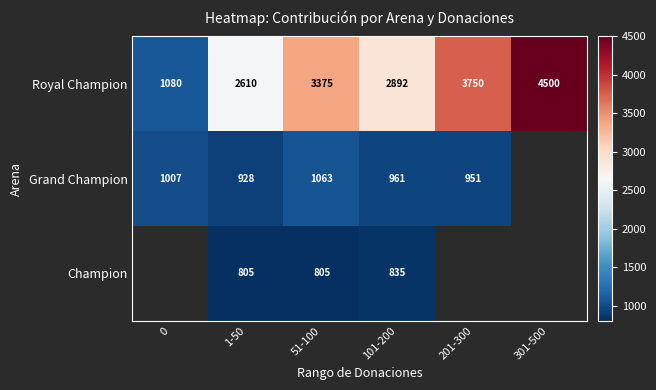

Rank the series at 1-50 from lowest to highest value.

Champion, Grand Champion, Royal Champion